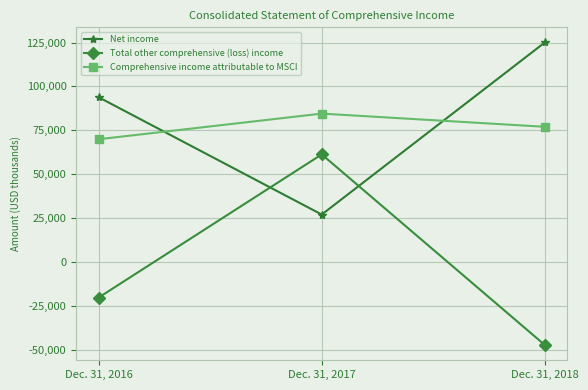

Which label corresponds to the smallest value in the chart?

Dec. 31, 2018